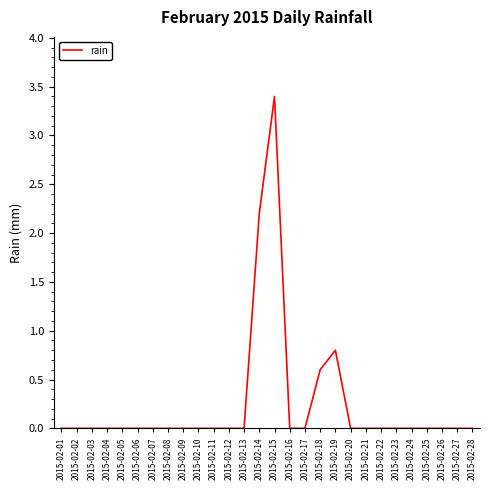

Reading left to right, what are all the values shown in this chart?

0.0	0.0	0.0	0.0	0.0	0.0	0.0	0.0	0.0	0.0	0.0	0.0	0.0	2.2	3.4	0.0	0.0	0.6	0.8	0.0	0.0	0.0	0.0	0.0	0.0	0.0	0.0	0.0